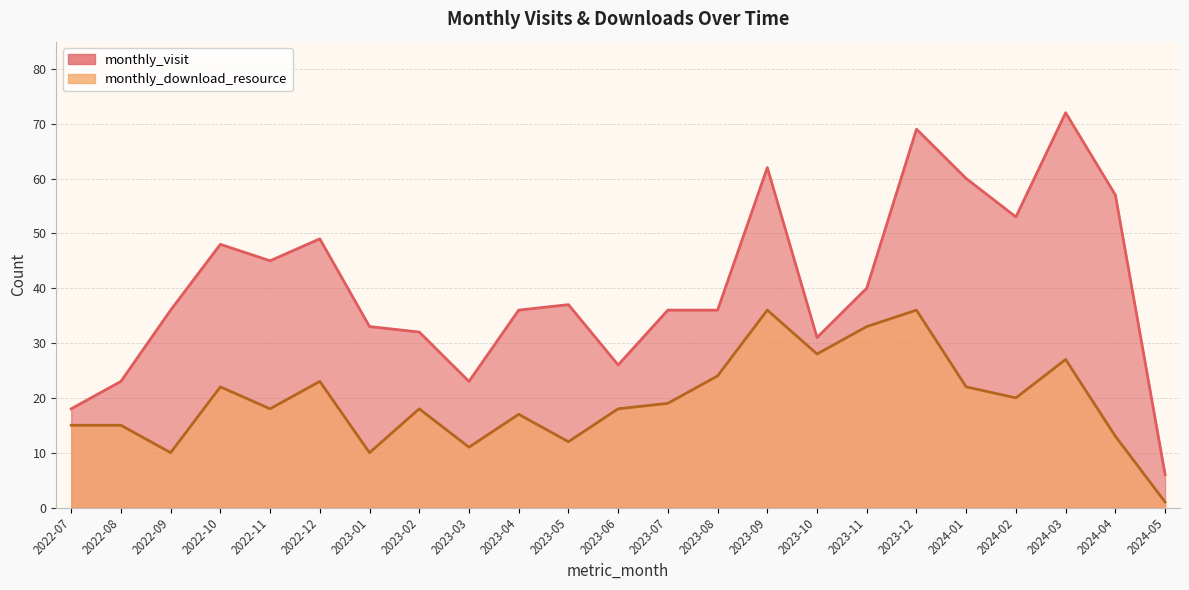

Reading left to right, what are all the values shown in this chart?

monthly_visit: 2022-07=18	2022-08=23	2022-09=36	2022-10=48	2022-11=45	2022-12=49	2023-01=33	2023-02=32	2023-03=23	2023-04=36	2023-05=37	2023-06=26	2023-07=36	2023-08=36	2023-09=62	2023-10=31	2023-11=40	2023-12=69	2024-01=60	2024-02=53	2024-03=72	2024-04=57	2024-05=6
monthly_download_resource: 2022-07=15	2022-08=15	2022-09=10	2022-10=22	2022-11=18	2022-12=23	2023-01=10	2023-02=18	2023-03=11	2023-04=17	2023-05=12	2023-06=18	2023-07=19	2023-08=24	2023-09=36	2023-10=28	2023-11=33	2023-12=36	2024-01=22	2024-02=20	2024-03=27	2024-04=13	2024-05=1